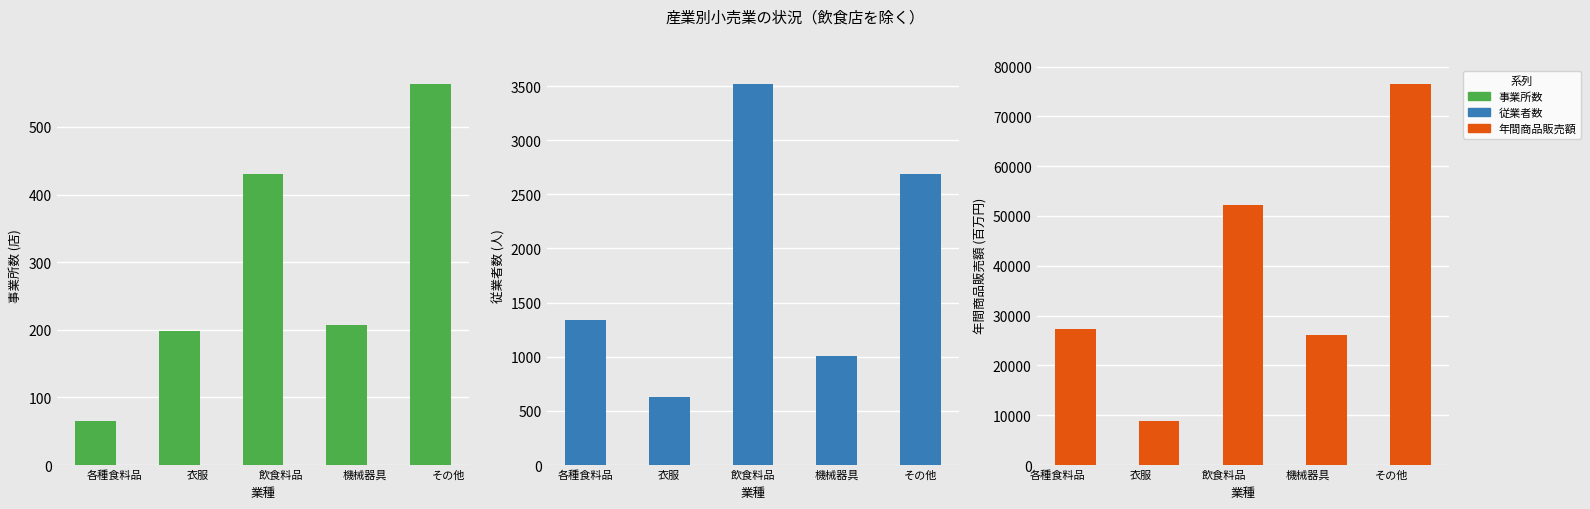

How many data points in 年間商品販売額 are less than 27221?

2